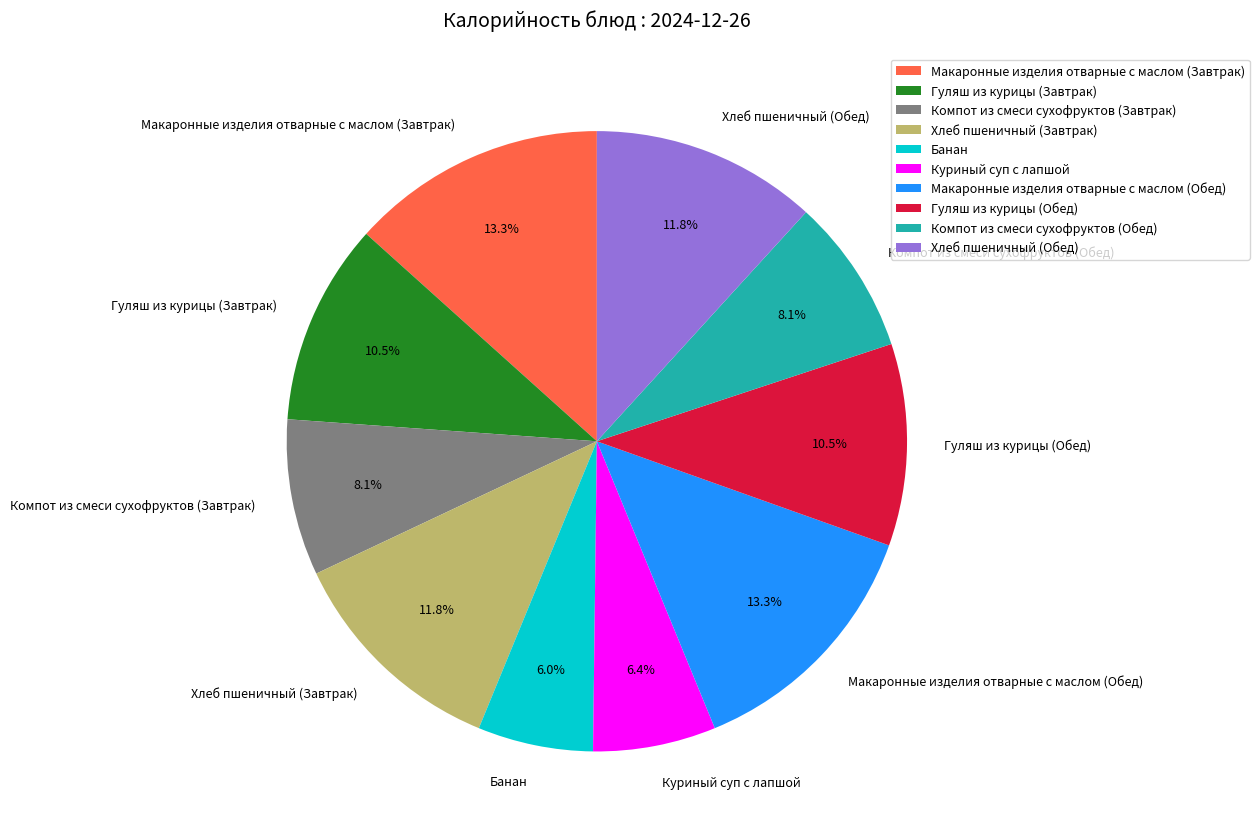

Is it true that Макаронные изделия отварные с маслом (Обед) is 13% of the pie?

True